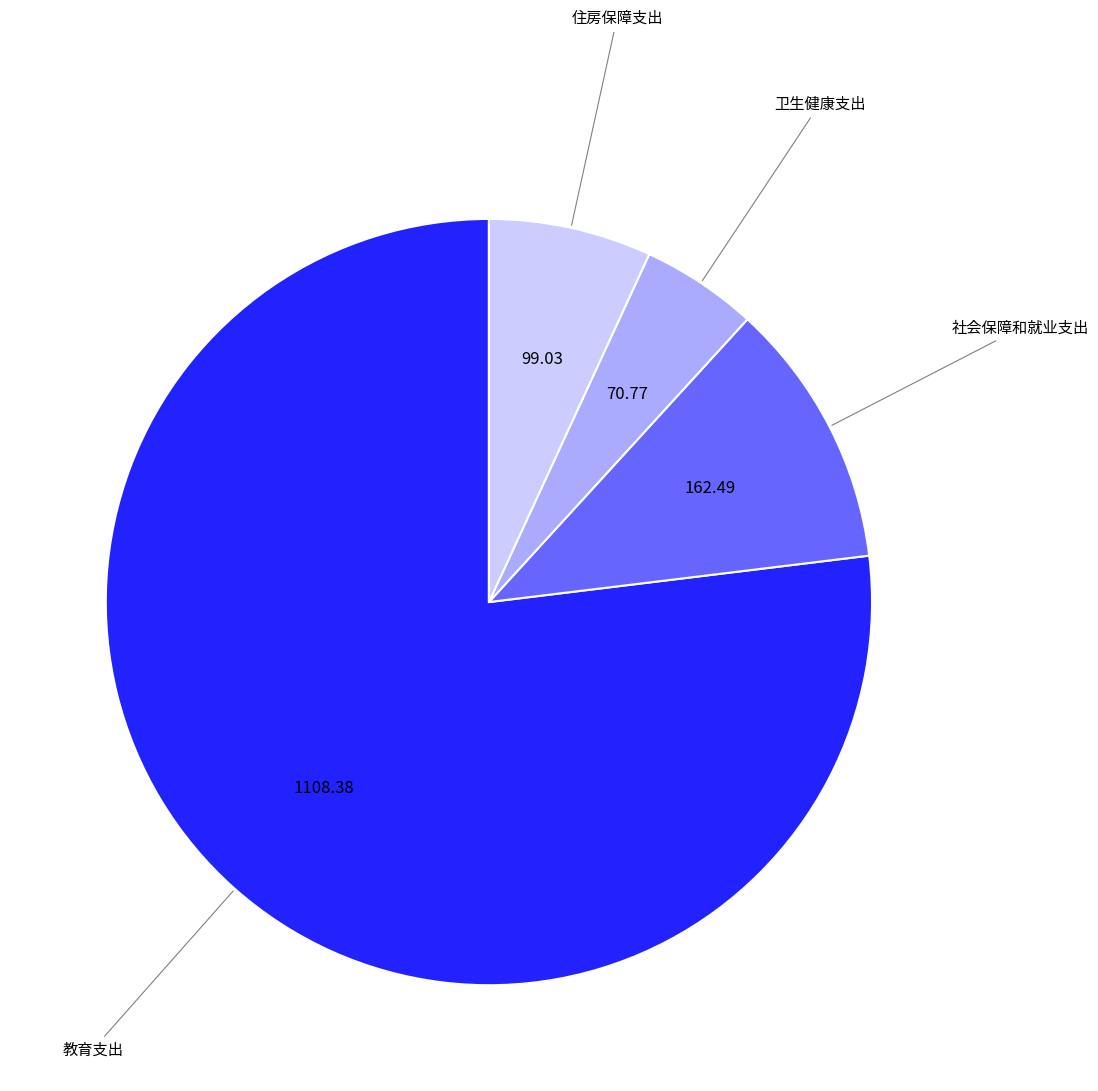

What is the smallest slice in the pie chart?

卫生健康支出